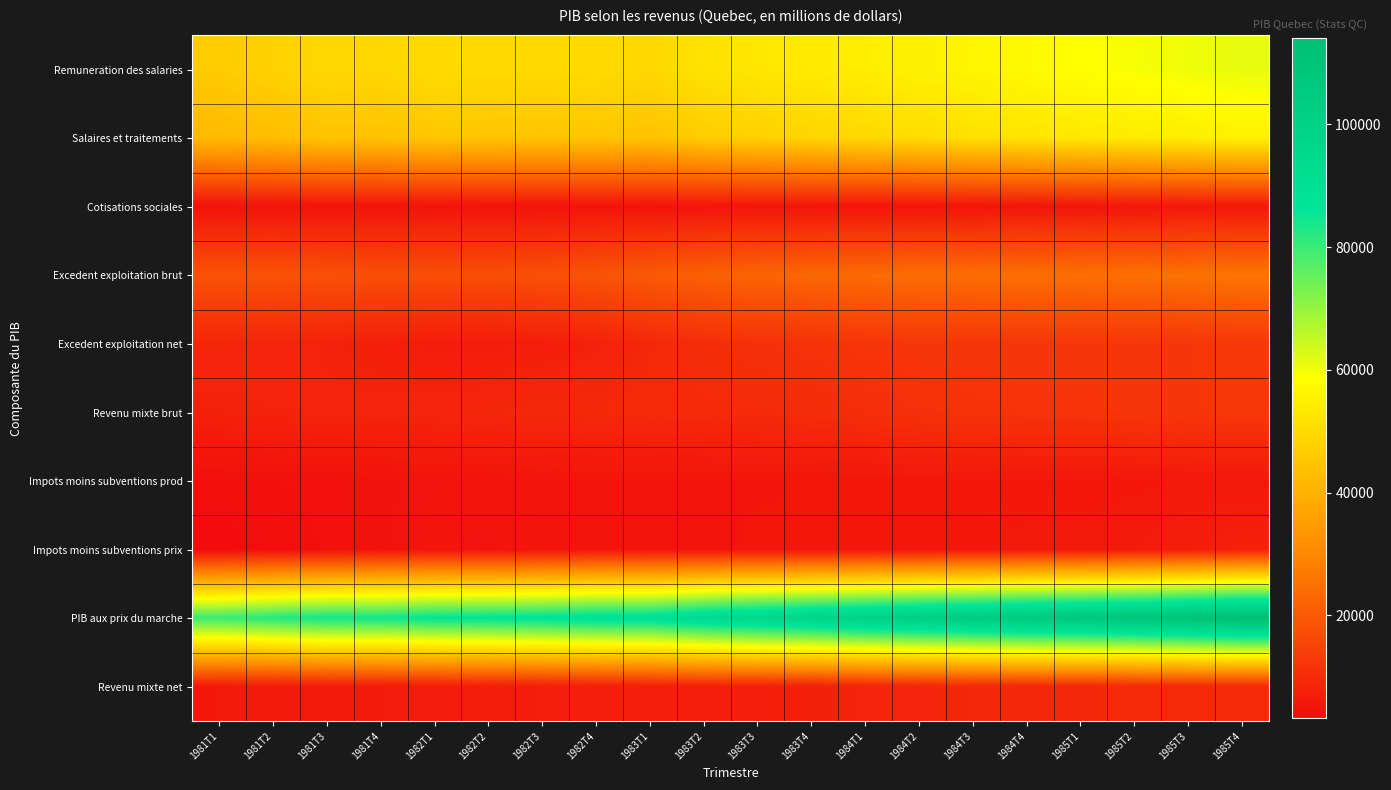

Reading right to left, extract all data points from this chart.

Remuneration des salaries: 1985T4=61219	1985T3=60271	1985T2=59443	1985T1=58559	1984T4=57532	1984T3=56388	1984T2=55444	1984T1=54580	1983T4=53784	1983T3=52848	1983T2=51864	1983T1=49228	1982T4=50173	1982T3=49665	1982T2=49893	1982T1=50157	1981T4=49142	1981T3=49302	1981T2=47722	1981T1=46450
Salaires et traitements: 1985T4=55479	1985T3=54631	1985T2=53947	1985T1=53251	1984T4=52265	1984T3=51325	1984T2=50445	1984T1=49517	1983T4=48556	1983T3=47584	1983T2=46636	1983T1=44248	1982T4=45177	1982T3=44765	1982T2=45013	1982T1=45241	1981T4=44267	1981T3=44415	1981T2=43019	1981T1=41895
Cotisations sociales: 1985T4=5740	1985T3=5640	1985T2=5496	1985T1=5308	1984T4=5267	1984T3=5063	1984T2=4999	1984T1=5063	1983T4=5228	1983T3=5264	1983T2=5228	1983T1=4980	1982T4=4996	1982T3=4900	1982T2=4880	1982T1=4916	1981T4=4875	1981T3=4887	1981T2=4703	1981T1=4555
Excedent exploitation brut: 1985T4=25934	1985T3=25322	1985T2=24993	1985T1=24787	1984T4=24580	1984T3=24299	1984T2=24255	1984T1=23790	1983T4=22935	1983T3=22461	1983T2=21569	1983T1=20203	1982T4=18929	1982T3=18035	1982T2=17652	1982T1=17516	1981T4=17635	1981T3=18078	1981T2=18555	1981T1=18572
Excedent exploitation net: 1985T4=12877	1985T3=12507	1985T2=12375	1985T1=12357	1984T4=12442	1984T3=12326	1984T2=12463	1984T1=12213	1983T4=11581	1983T3=11288	1983T2=10531	1983T1=9264	1982T4=8011	1982T3=7191	1982T2=6882	1982T1=6844	1981T4=7505	1981T3=8096	1981T2=8739	1981T1=8908
Revenu mixte brut: 1985T4=12683	1985T3=12446	1985T2=12208	1985T1=11979	1984T4=11915	1984T3=11731	1984T2=11293	1984T1=10789	1983T4=10220	1983T3=9890	1983T2=9742	1983T1=9588	1982T4=9487	1982T3=9375	1982T2=9044	1982T1=8678	1981T4=8534	1981T3=8403	1981T2=8190	1981T1=7905
Impots moins subventions prod: 1985T4=5932	1985T3=6008	1985T2=5876	1985T1=5784	1984T4=5772	1984T3=5748	1984T2=5672	1984T1=5540	1983T4=5431	1983T3=5335	1983T2=5275	1983T1=5303	1982T4=5324	1982T3=5248	1982T2=5116	1982T1=4940	1981T4=4676	1981T3=4452	1981T2=4296	1981T1=4188
Impots moins subventions prix: 1985T4=7786	1985T3=7074	1985T2=6518	1985T1=6210	1984T4=6229	1984T3=5829	1984T2=5653	1984T1=5433	1983T4=5485	1983T3=5489	1983T2=5241	1983T1=5277	1982T4=5400	1982T3=5140	1982T2=4856	1982T1=5056	1981T4=4700	1981T3=4377	1981T2=3877	1981T1=3234
PIB aux prix du marche: 1985T4=114033	1985T3=111356	1985T2=109140	1985T1=107399	1984T4=106197	1984T3=104219	1984T2=102561	1984T1=100363	1983T4=98040	1983T3=96183	1983T2=93847	1983T1=89774	1982T4=89522	1982T3=87651	1982T2=86669	1982T1=86314	1981T4=84458	1981T3=84234	1981T2=82165	1981T1=79827
Revenu mixte net: 1985T4=9816	1985T3=9632	1985T2=9416	1985T1=9240	1984T4=9234	1984T3=9109	1984T2=8729	1984T1=8296	1983T4=7790	1983T3=7518	1983T2=7410	1983T1=7298	1982T4=7210	1982T3=7146	1982T2=6870	1982T1=6562	1981T4=6477	1981T3=6414	1981T2=6266	1981T1=6031